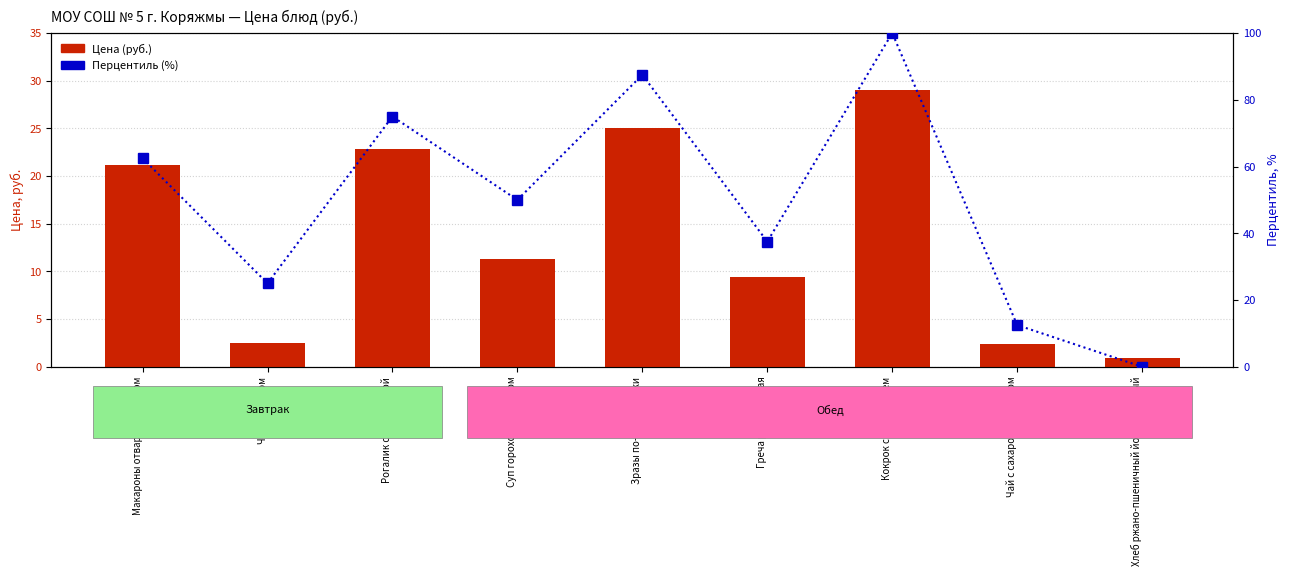

How many data points does each series have?

9